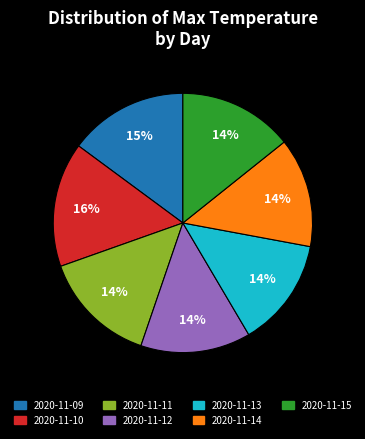

Combined, do 2020-11-12 and 2020-11-14 account for over 50%?

No